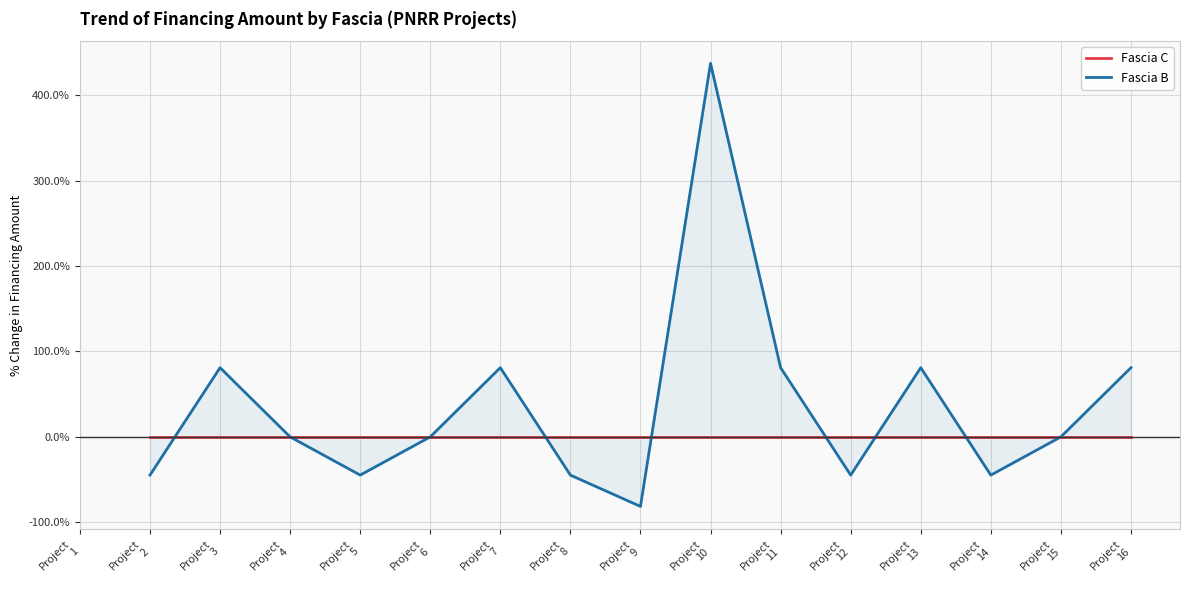

True or false: Fascia C and Fascia B intersect in this chart.

True